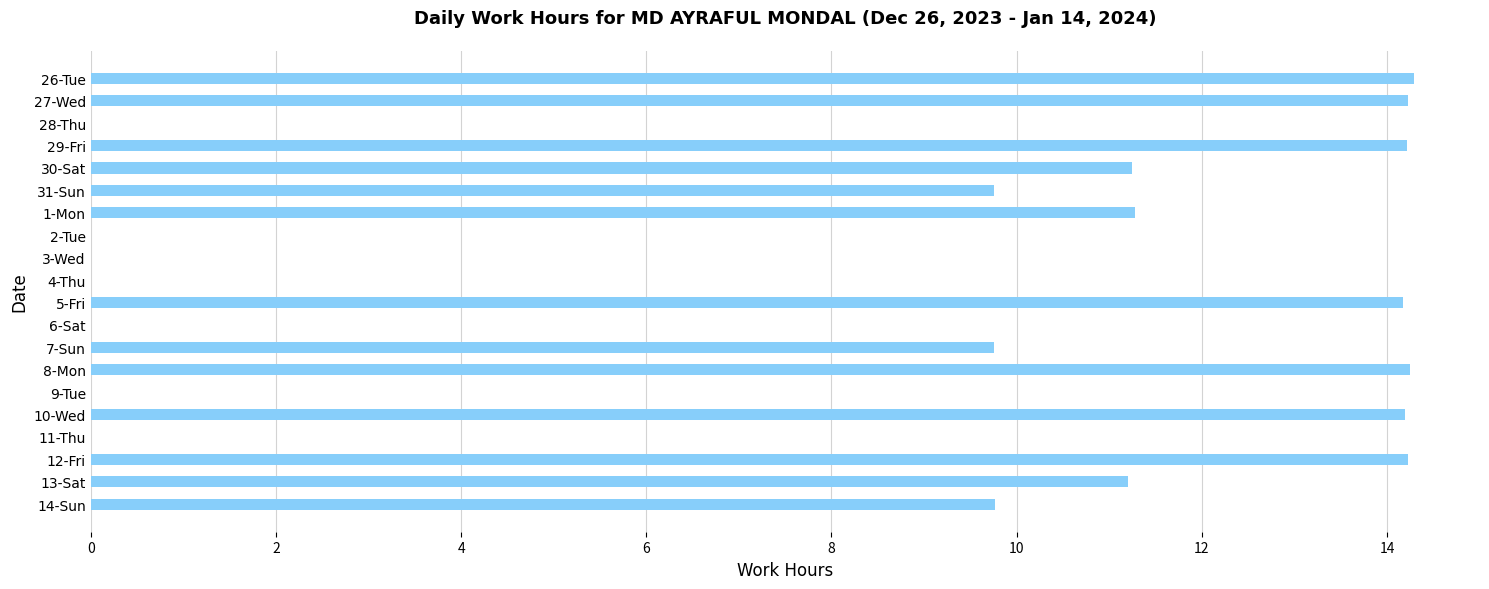

Approximately how many times larger is the value at 29-Fri compared to 7-Sun?

1.5